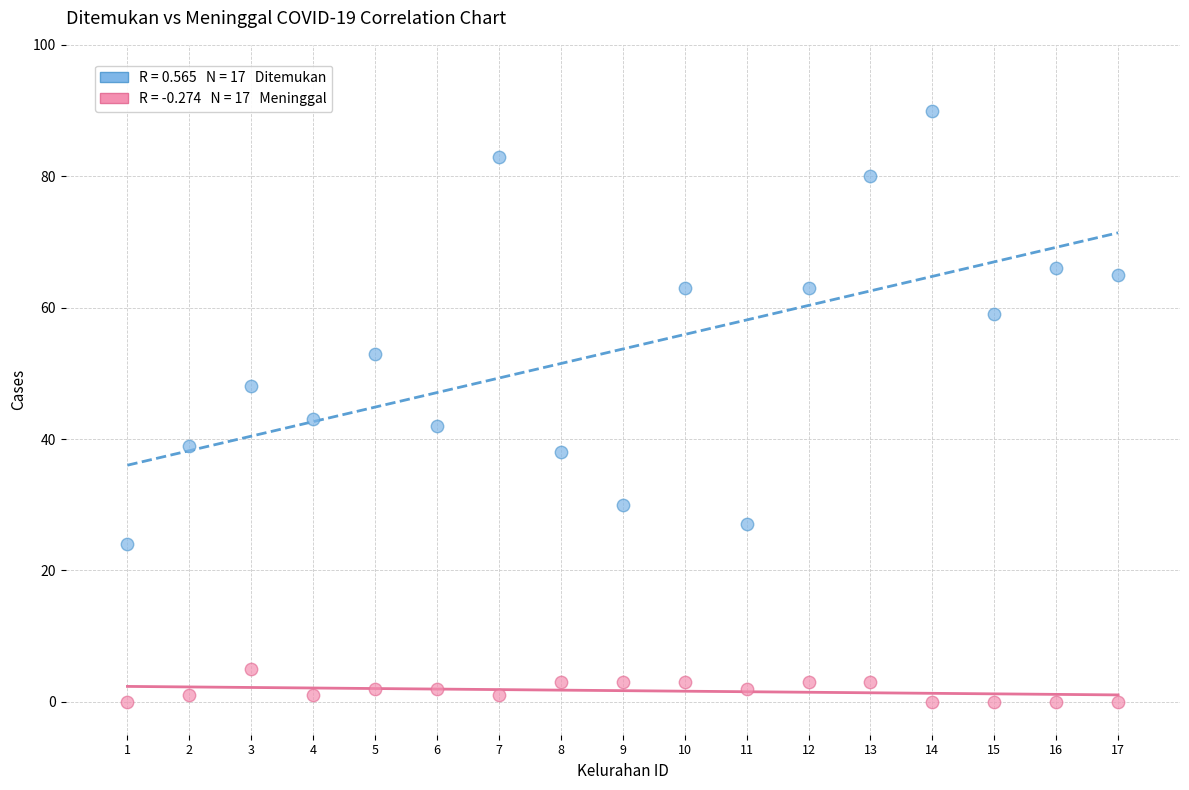

Across all data points, what is the range of Y values (max minus min)?

90